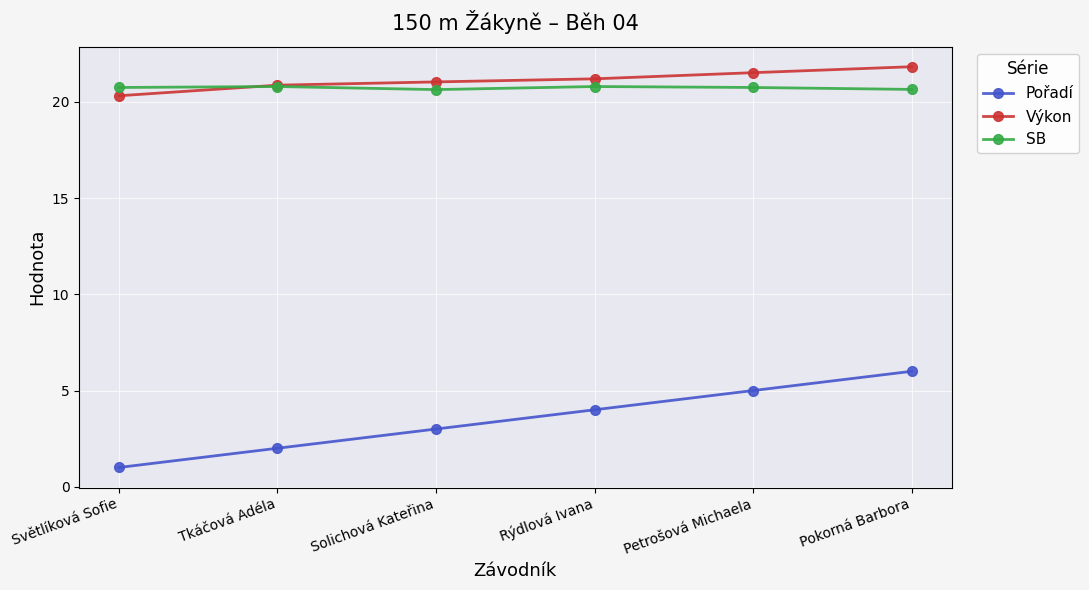

Which series has the widest spread of values?

Pořadí